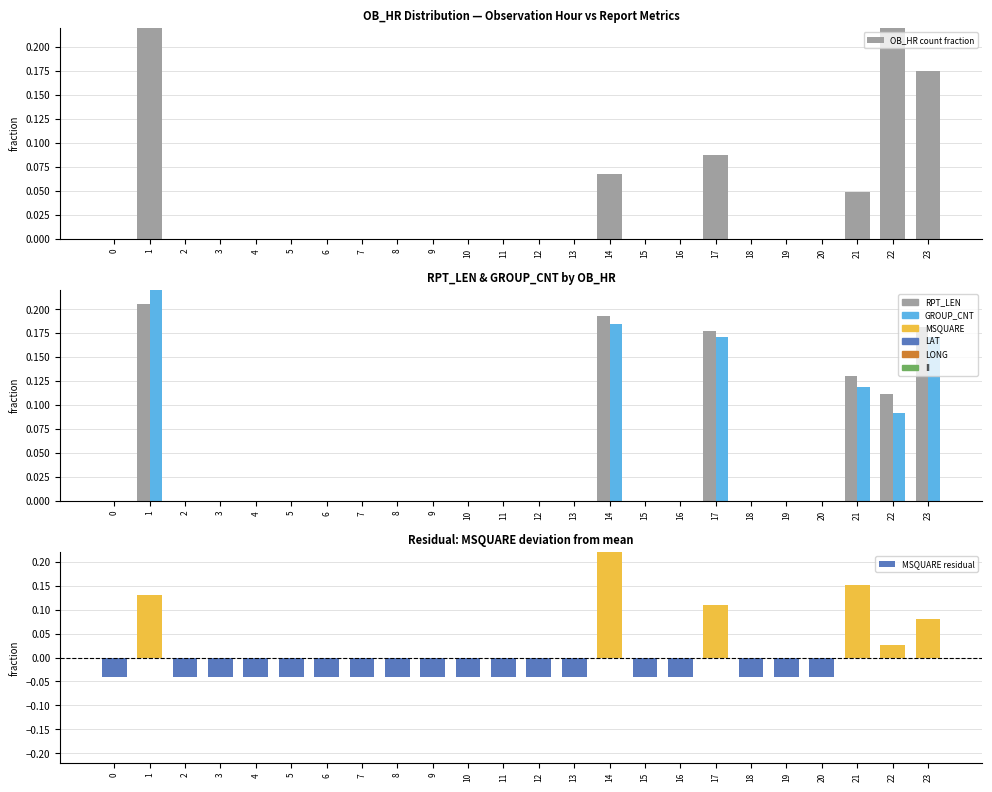

Is it true that MSQUARE residual equals -0.0 at 18?

True